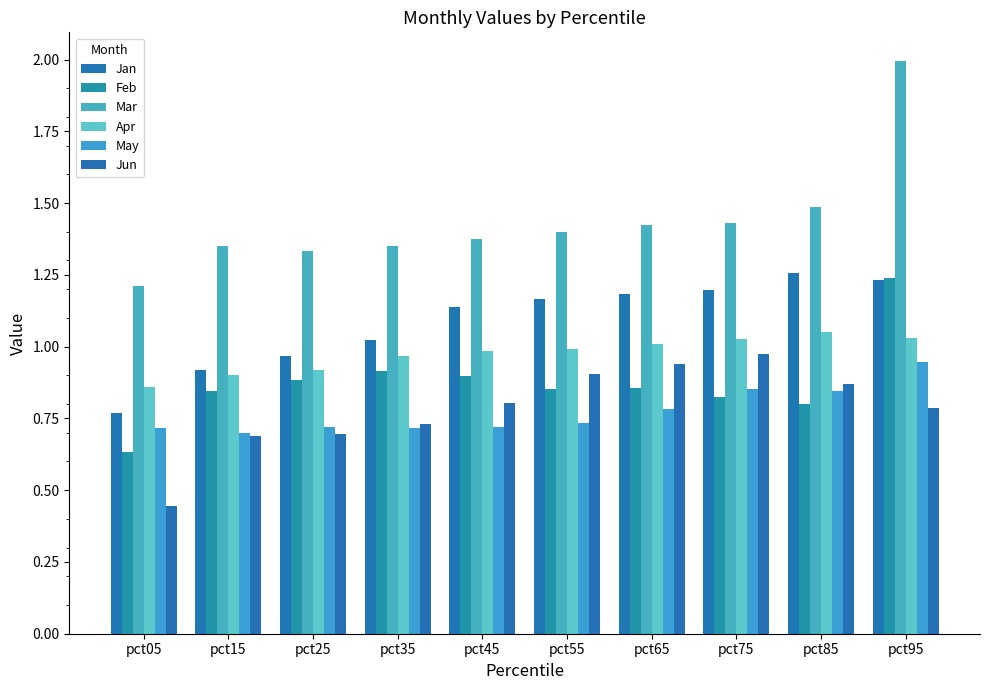

List the labels in order of Feb value, largest first.

pct95, pct35, pct45, pct25, pct65, pct55, pct15, pct75, pct85, pct05